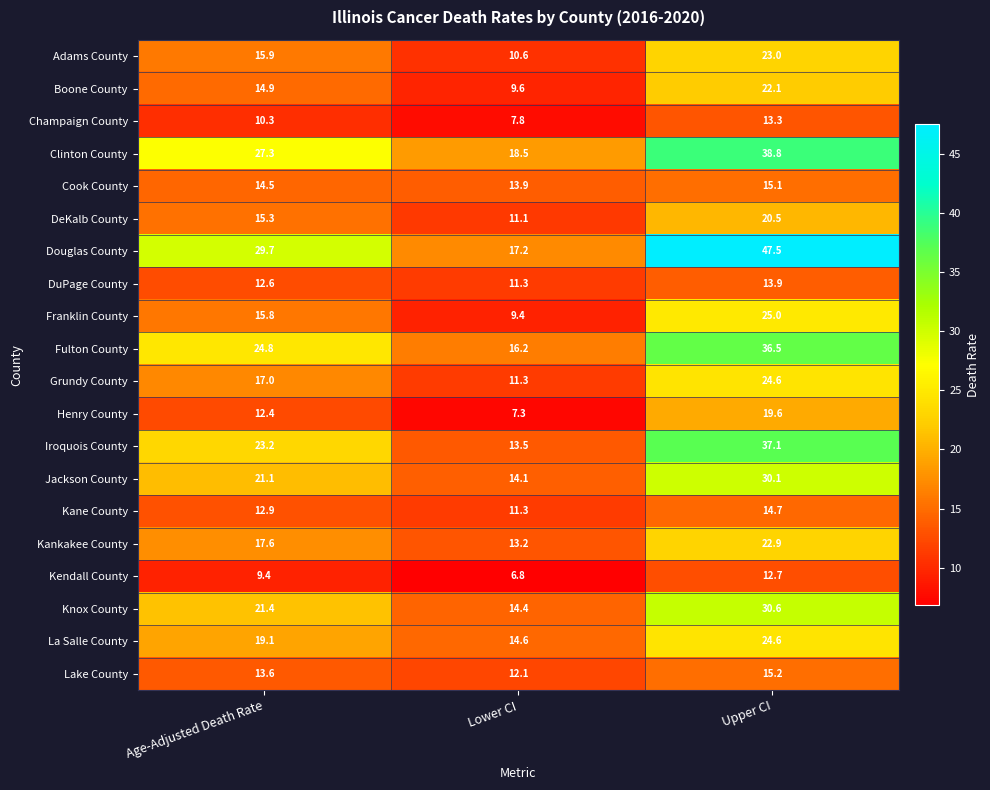

The Jackson County series shows 20.1 at Lower CI. True or false?

False